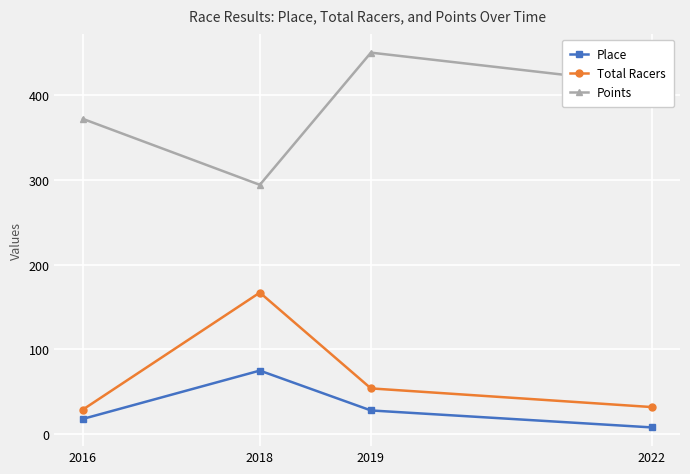

Reading left to right, extract all data points from this chart.

Place: 18.0	75.0	28.0	8.0
Total Racers: 29.0	167.0	54.0	32.0
Points: 371.9	294.1	450.0	412.0